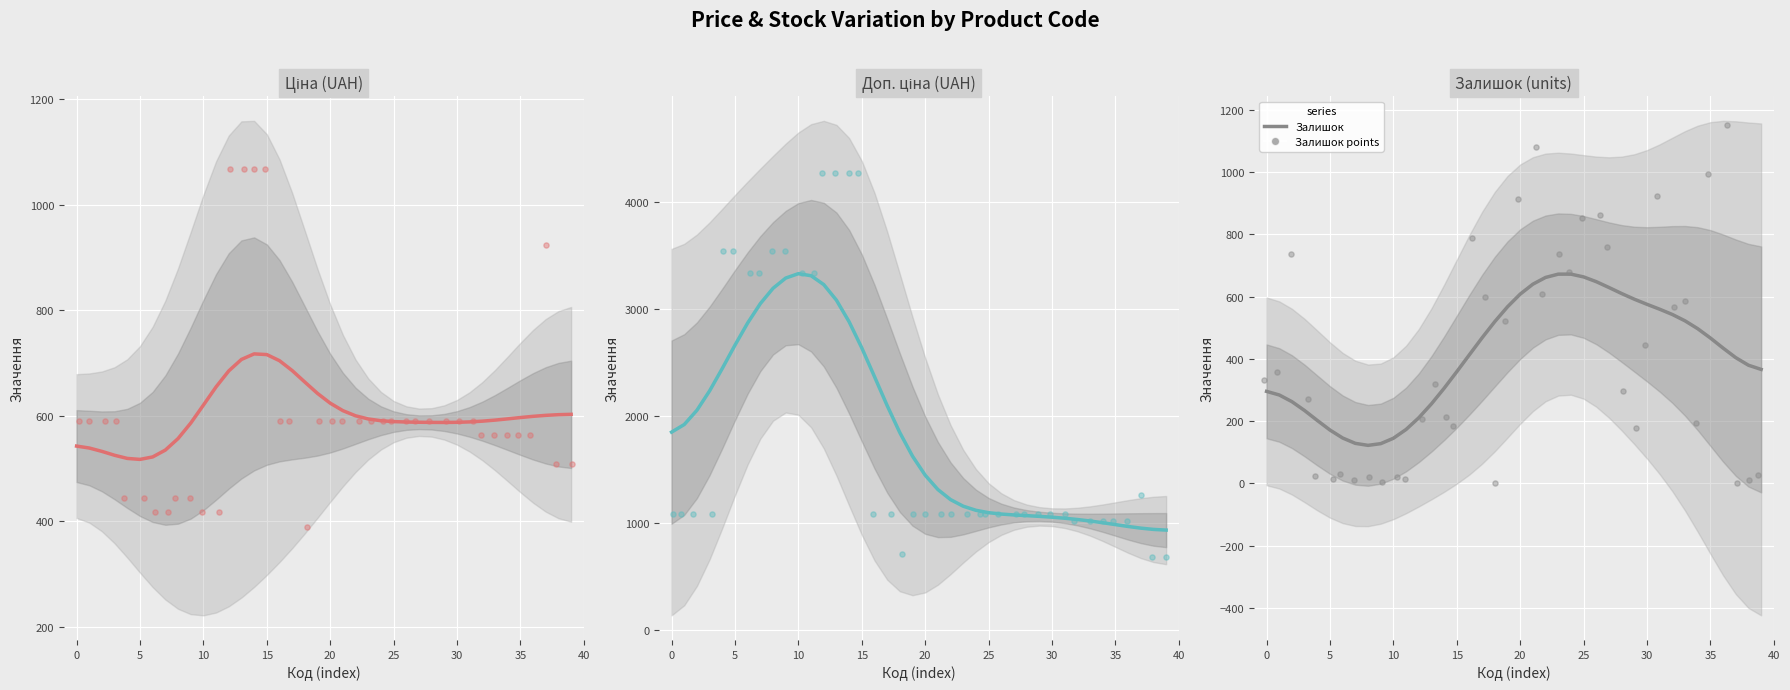

Which series reaches the maximum Y coordinate?

Доп. ціна (scatter)